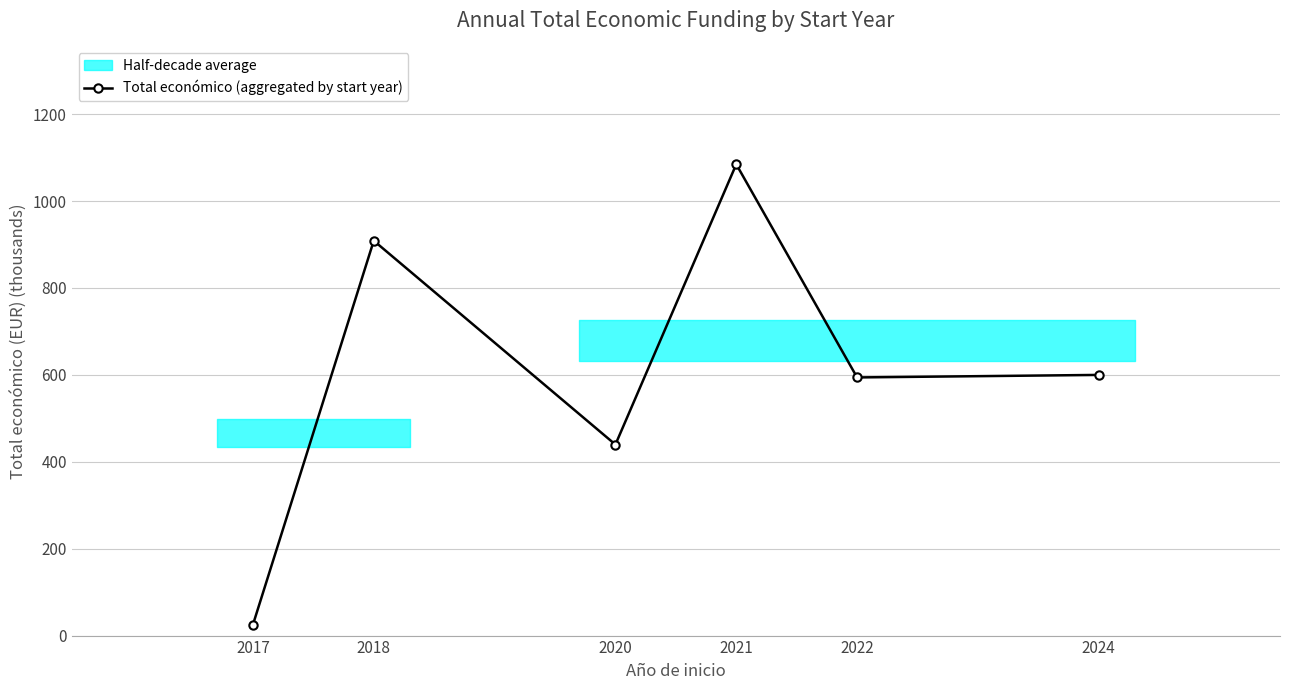

Reading left to right, what are all the values shown in this chart?

2017=25.0	2018=908.8	2020=439.6	2021=1084.7	2022=594.1	2024=599.9